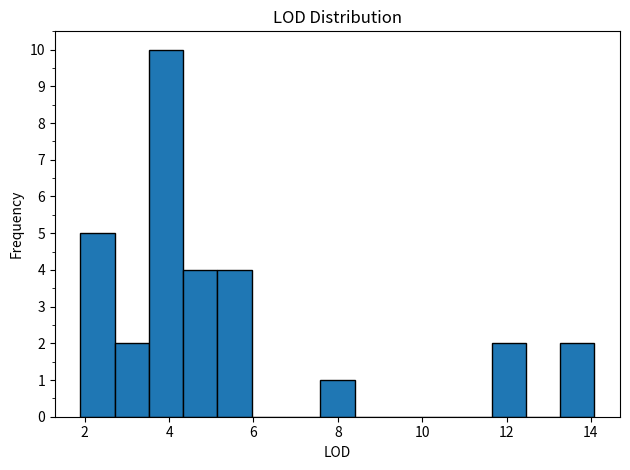

How tall is the bar that spans 2.0 to 2.8 on the x-axis? Neither the bar edges nor the heights are printed on the chart, so give them approximately, as read against the axes.

5